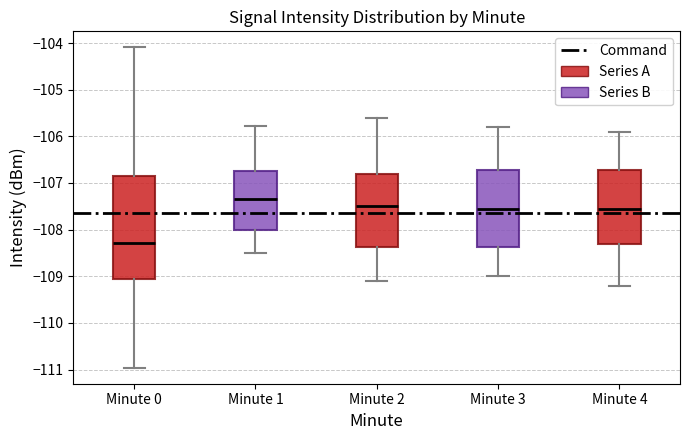

Comparing the boxes themselves (not the whiskers), which one is the tallest?

Minute 0